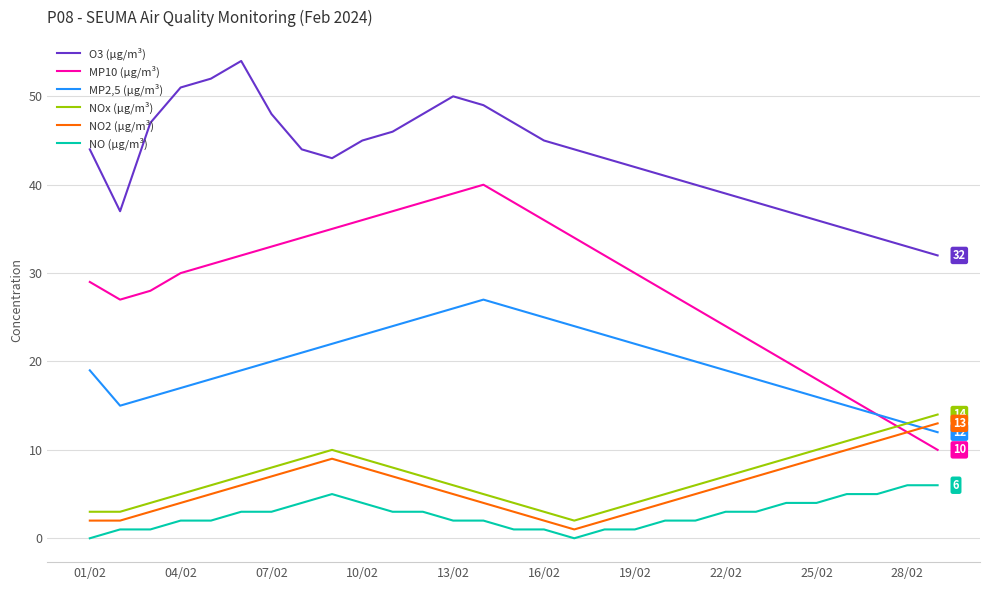

True or false: O3 (µg/m³) and MP10 (µg/m³) cross at least once.

False